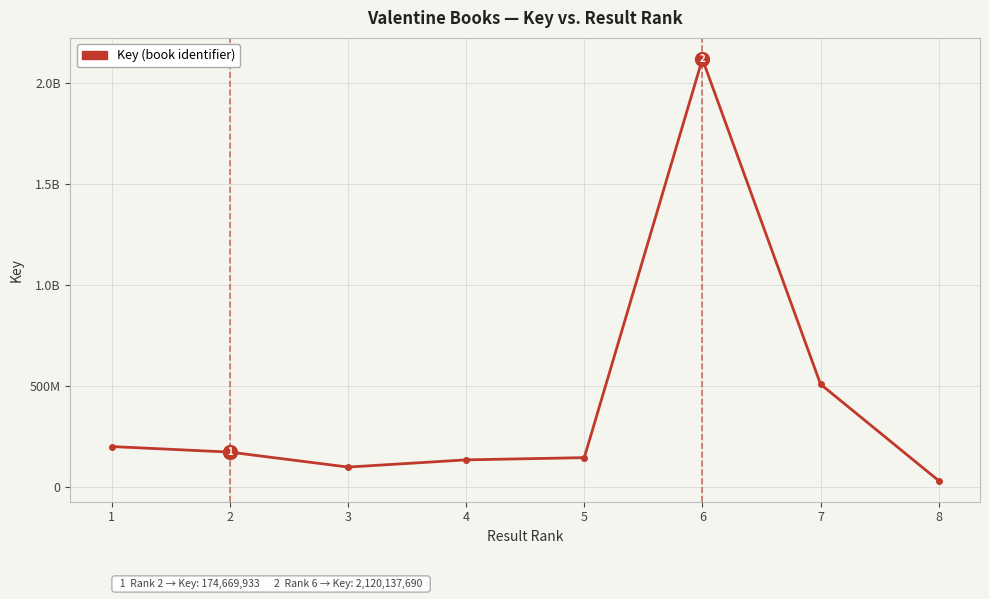

What is the smallest value displayed?

33488514